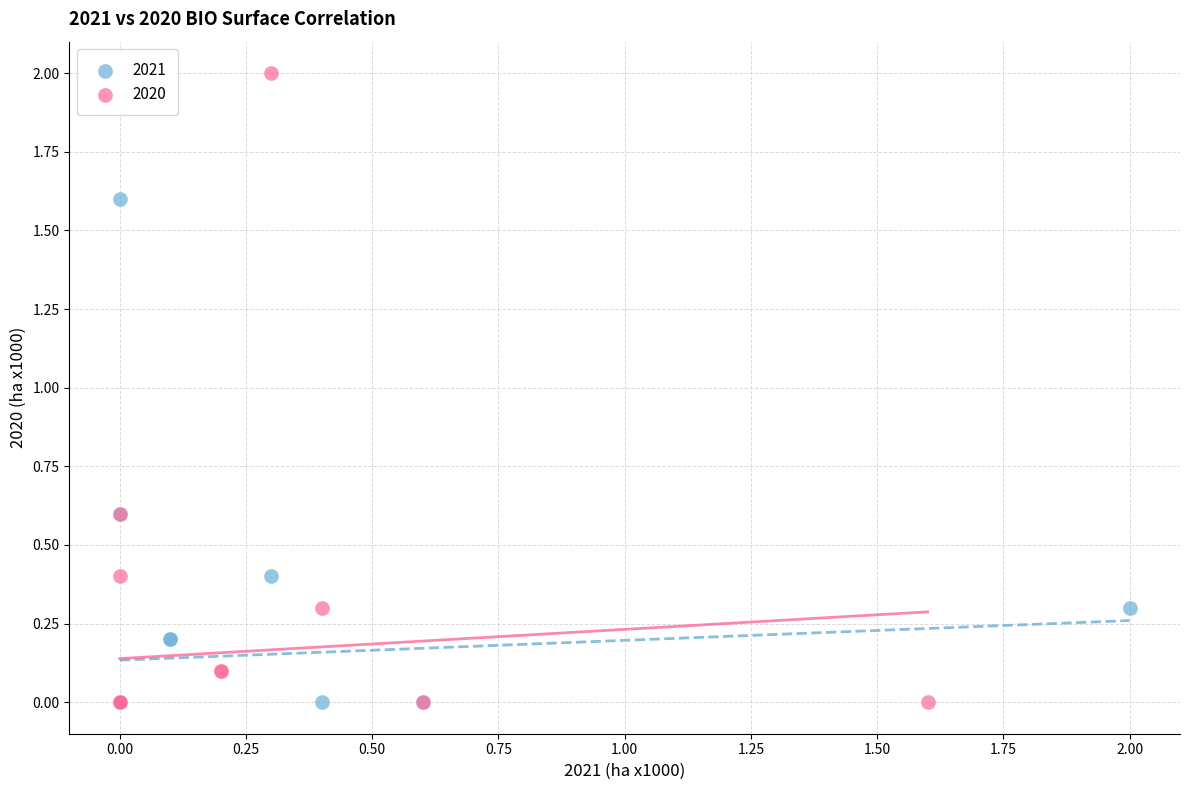

What are all the series names shown in the legend?

2021, 2020